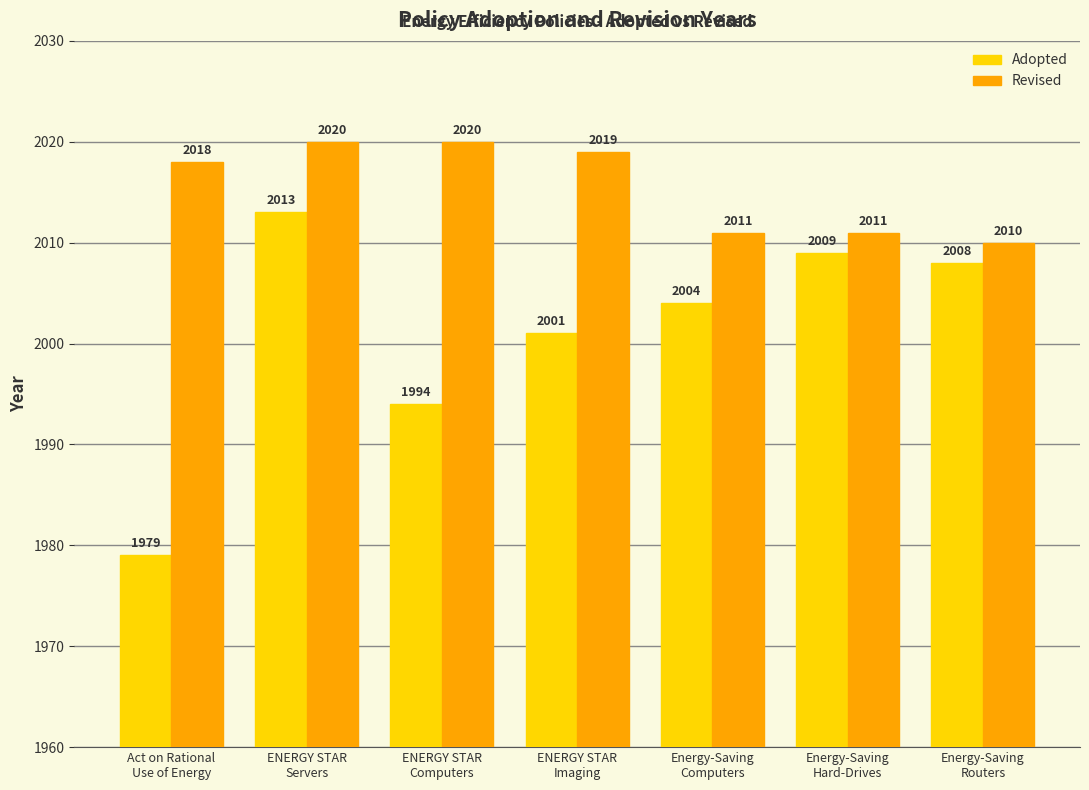

Count the number of data series in this chart.

2